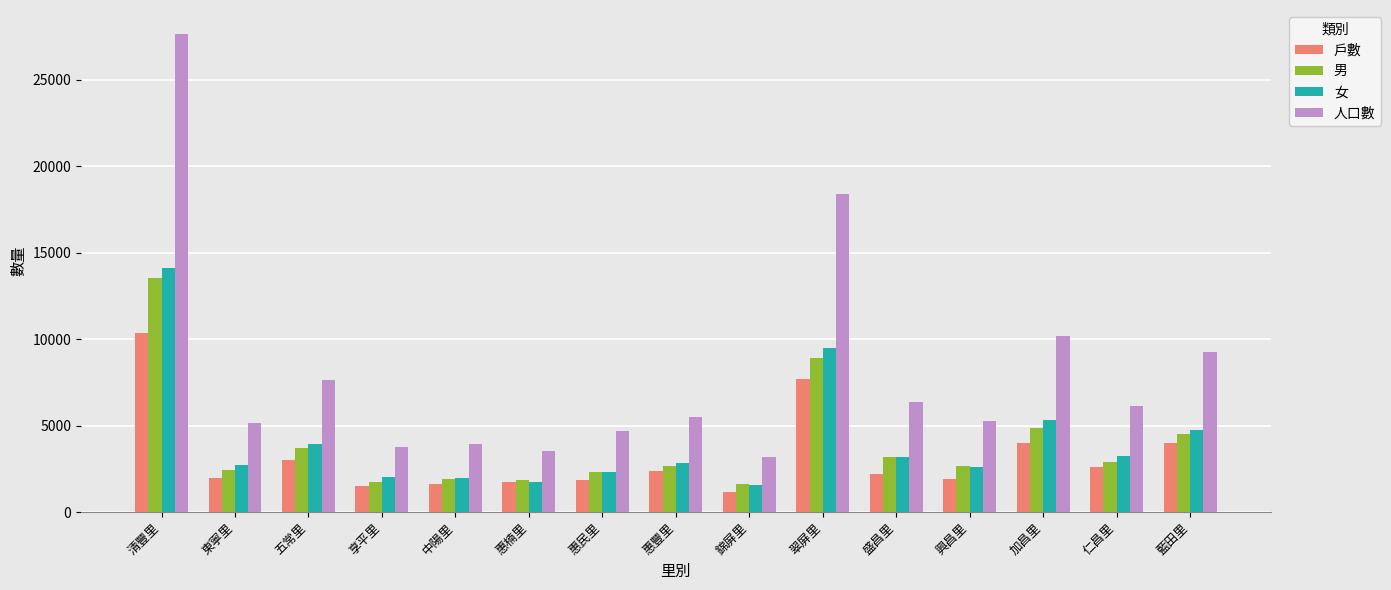

At how many categories does at least one series exceed 24492?

1